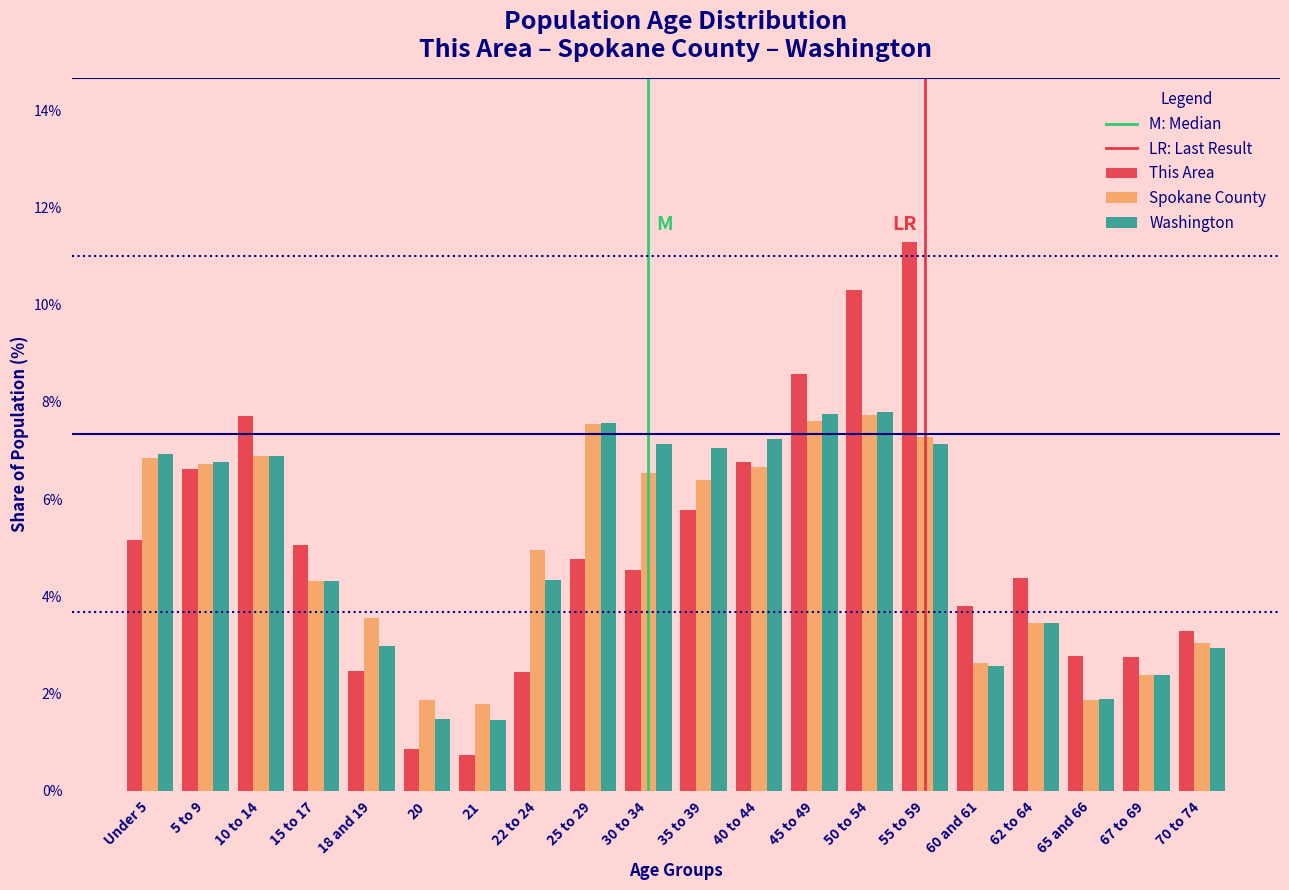

What is the maximum value for Washington?

7.8